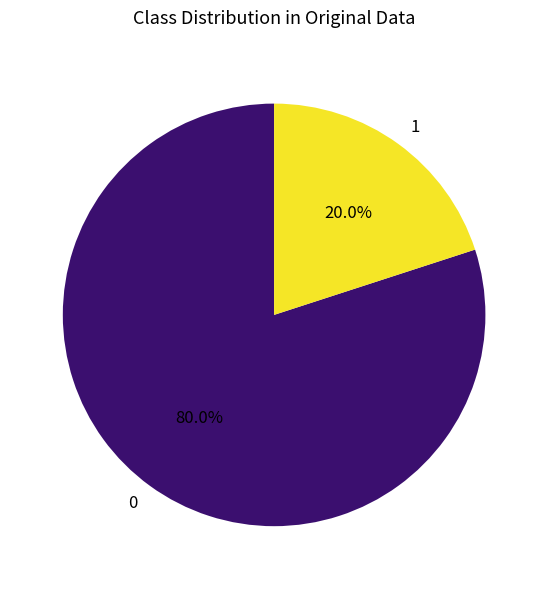

Is there a majority slice in this chart?

Yes